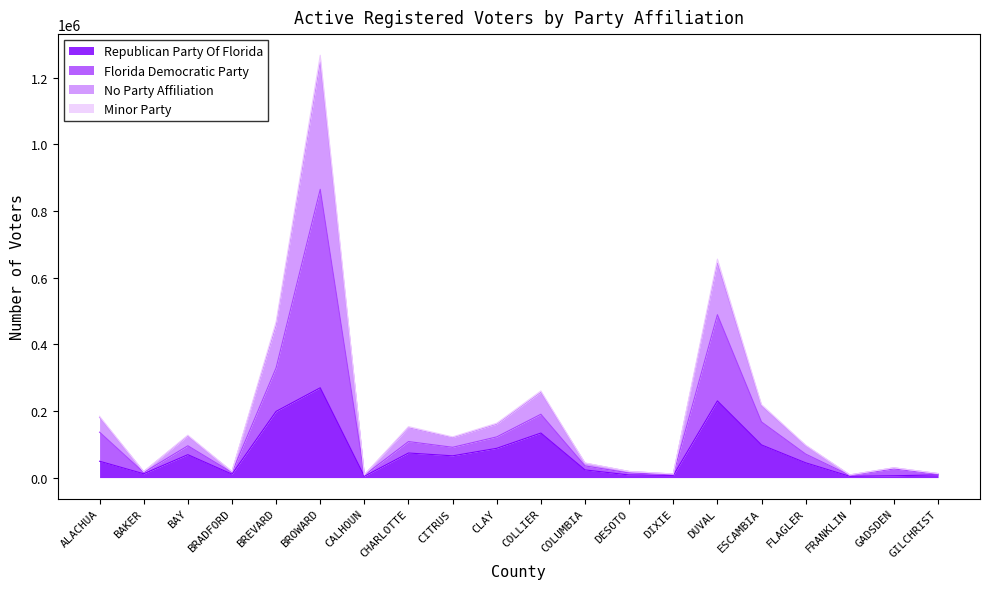

True or false: Minor Party and No Party Affiliation cross at least once.

False